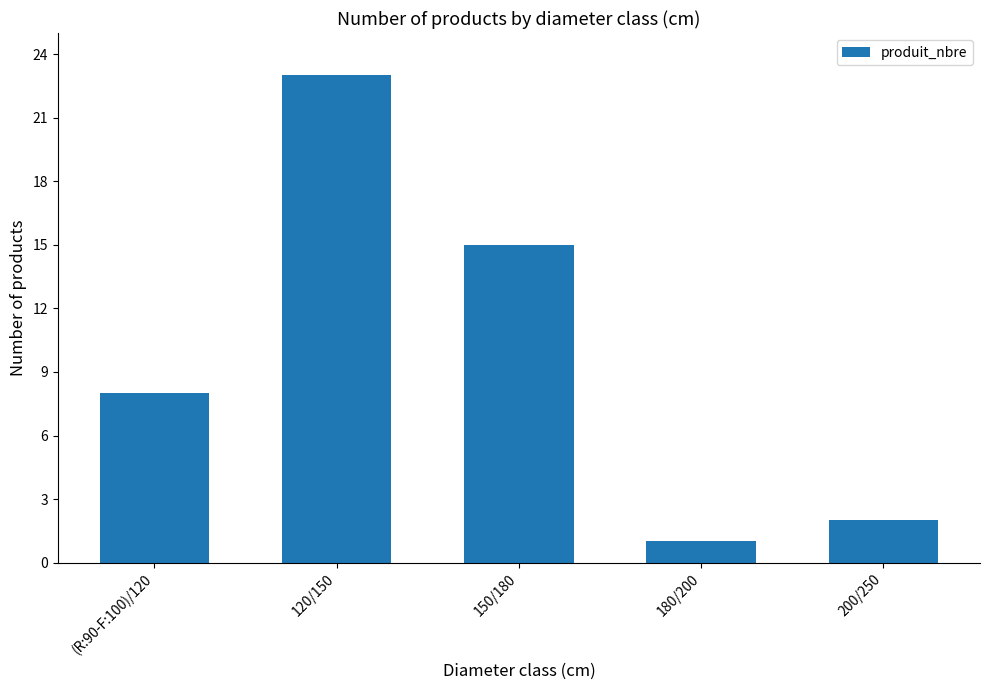

True or false: the data shows 8 at (R:90-F:100)/120.

True